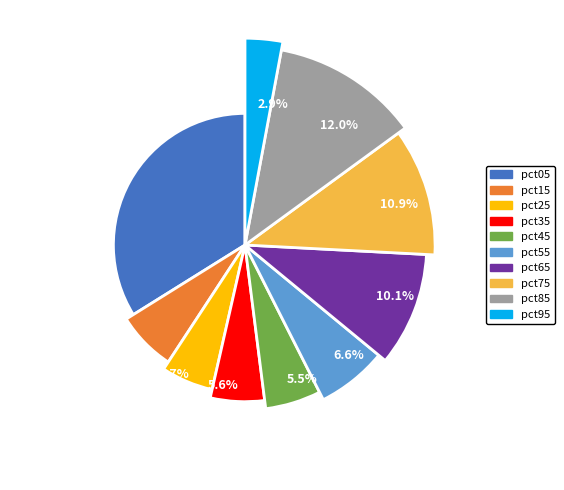

To the nearest percent, what portion does pct95 represent?

3%